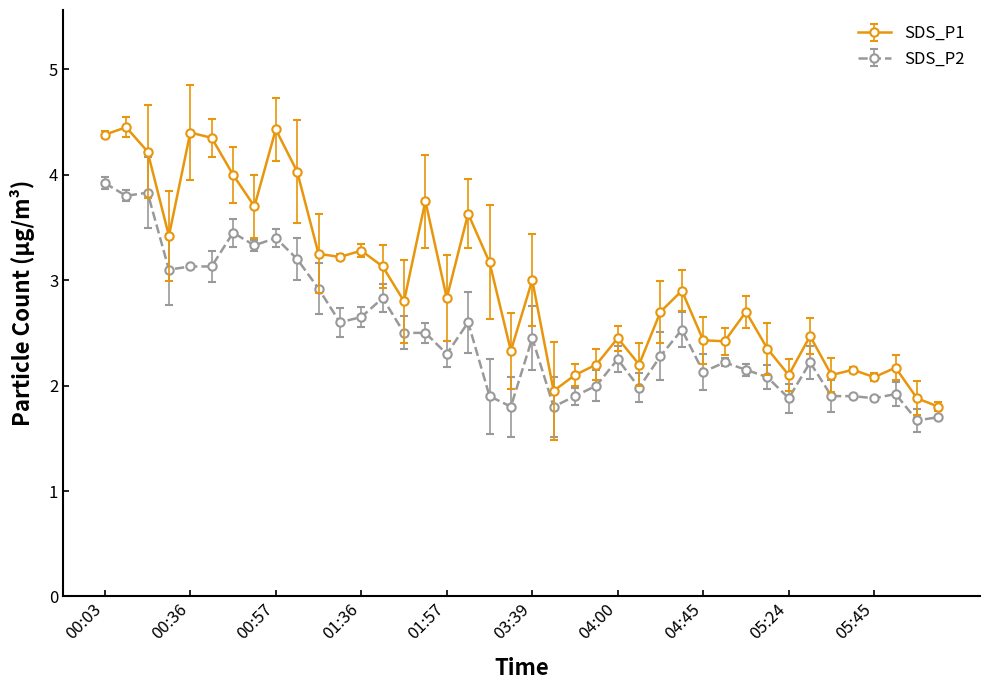

What is the value of the SDS_P1 point at the 39th from the left?

1.9